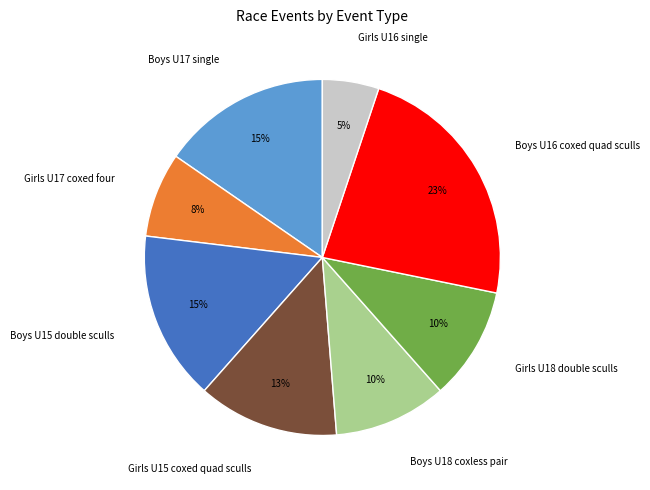

The Girls U16 single slice represents 5% of the pie. True or false?

True